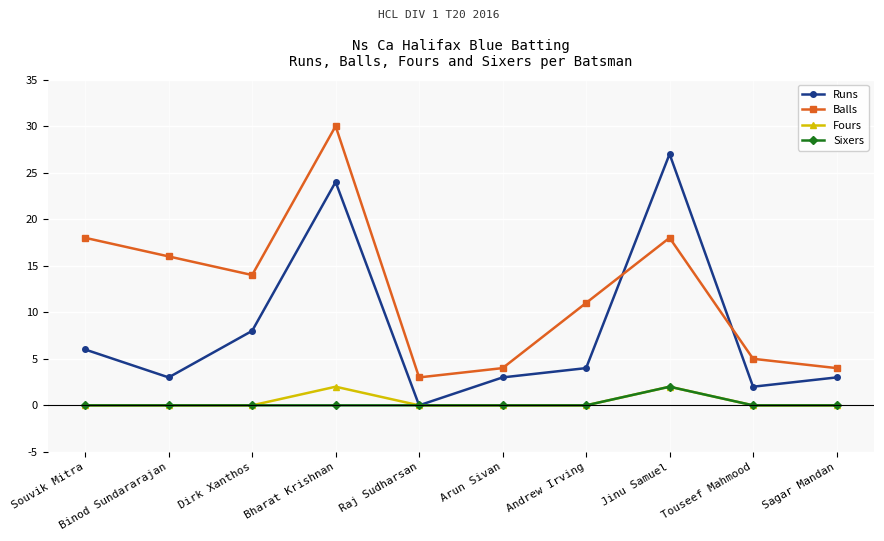

Does the chart have visible grid lines?

Yes